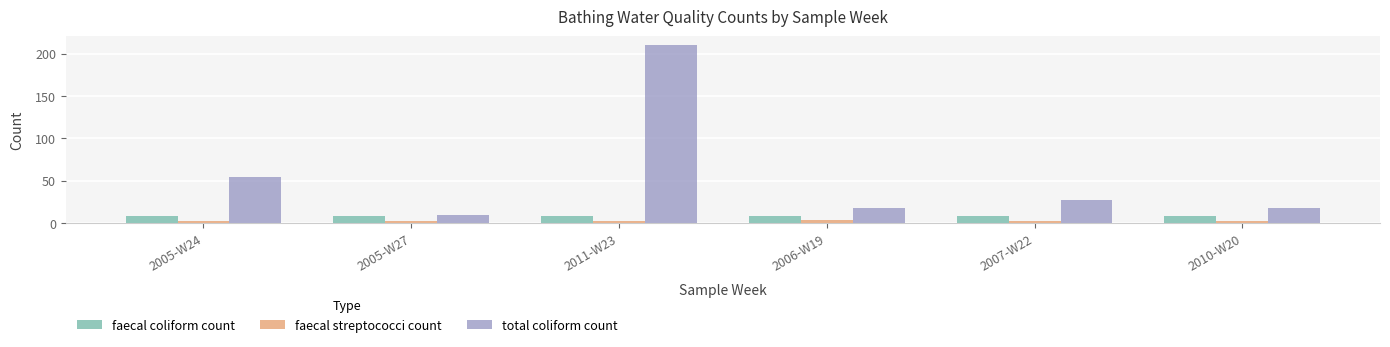

What is the value of the faecal streptococci count bar at the 3rd from the left?

2